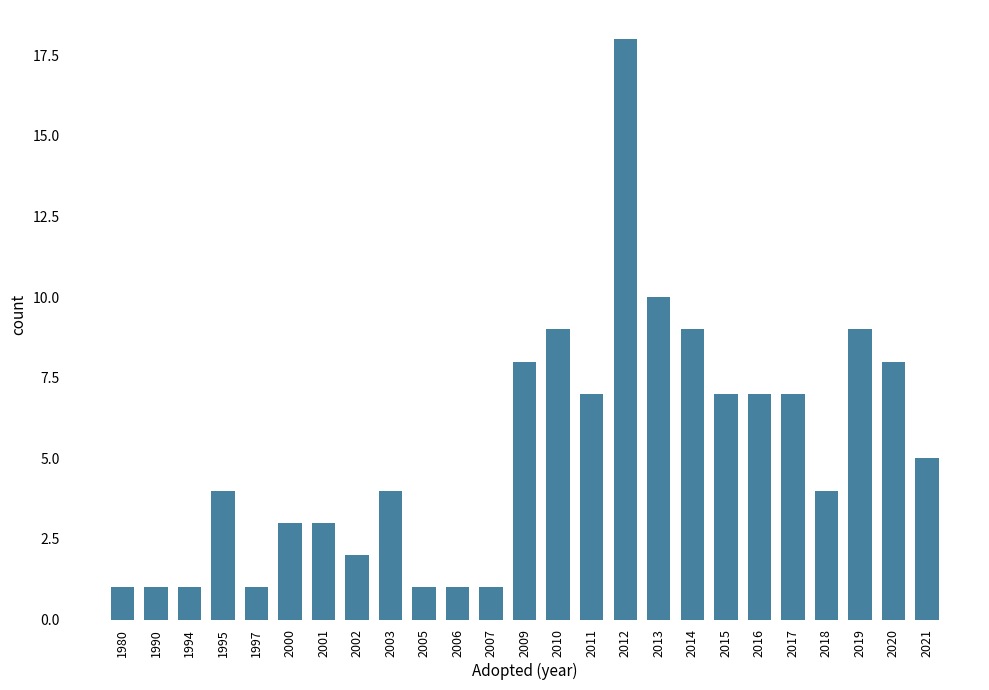

Reading left to right, list all the values displayed in this chart.

1980=1	1990=1	1994=1	1995=4	1997=1	2000=3	2001=3	2002=2	2003=4	2005=1	2006=1	2007=1	2009=8	2010=9	2011=7	2012=18	2013=10	2014=9	2015=7	2016=7	2017=7	2018=4	2019=9	2020=8	2021=5